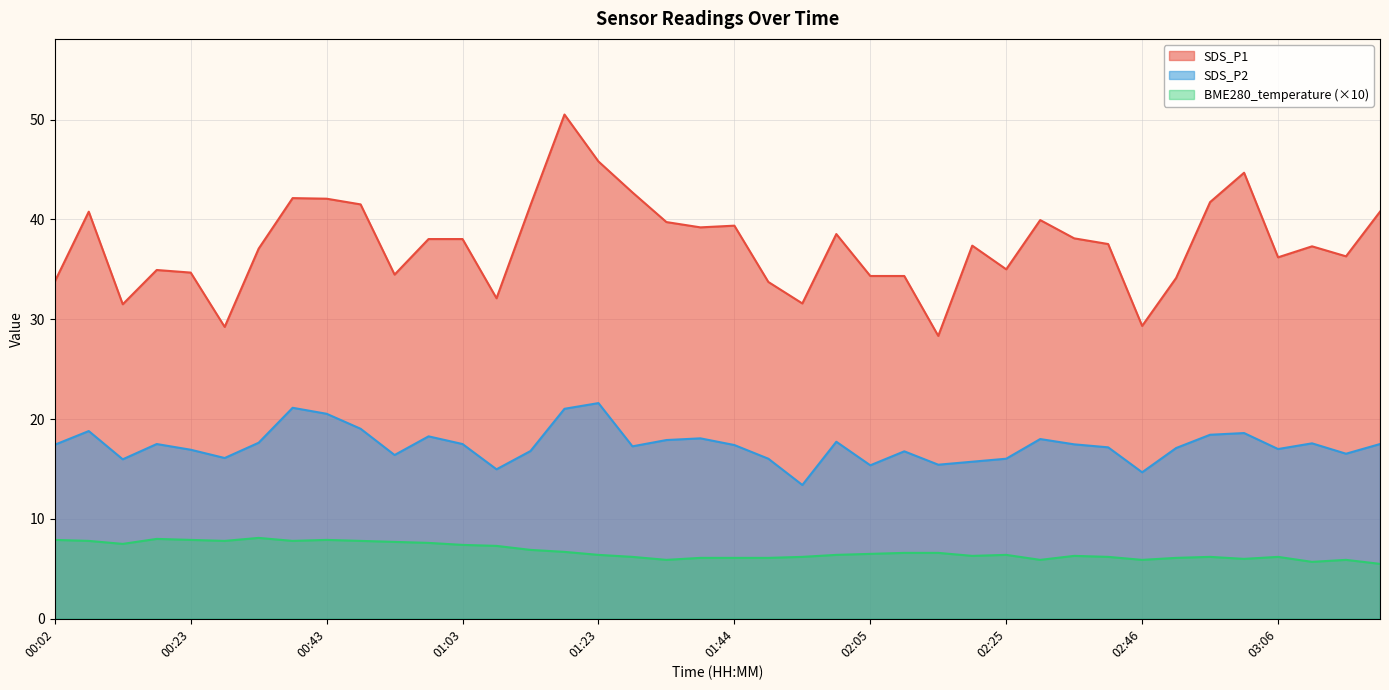

Reading left to right, list all the values displayed in this chart.

SDS_P1: 33.8	40.8	31.5	34.9	34.7	29.2	37.1	42.1	42.1	41.5	34.5	38.0	38.0	32.1	41.4	50.5	45.8	42.7	39.7	39.2	39.4	33.7	31.6	38.5	34.3	34.3	28.3	37.4	35.0	39.9	38.1	37.5	29.3	34.1	41.7	44.7	36.2	37.3	36.3	40.8
SDS_P2: 17.4	18.8	16.0	17.5	16.9	16.1	17.6	21.1	20.5	19.0	16.4	18.3	17.5	15.0	16.8	21.0	21.6	17.3	17.9	18.1	17.4	16.0	13.4	17.7	15.4	16.8	15.4	15.7	16.0	18.0	17.5	17.2	14.7	17.1	18.4	18.6	17.0	17.6	16.5	17.5
BME280_temperature: 7.9	7.8	7.5	8.0	7.9	7.8	8.1	7.8	7.9	7.8	7.7	7.6	7.4	7.3	6.9	6.7	6.4	6.2	5.9	6.1	6.1	6.1	6.2	6.4	6.5	6.6	6.6	6.3	6.4	5.9	6.3	6.2	5.9	6.1	6.2	6.0	6.2	5.7	5.9	5.5